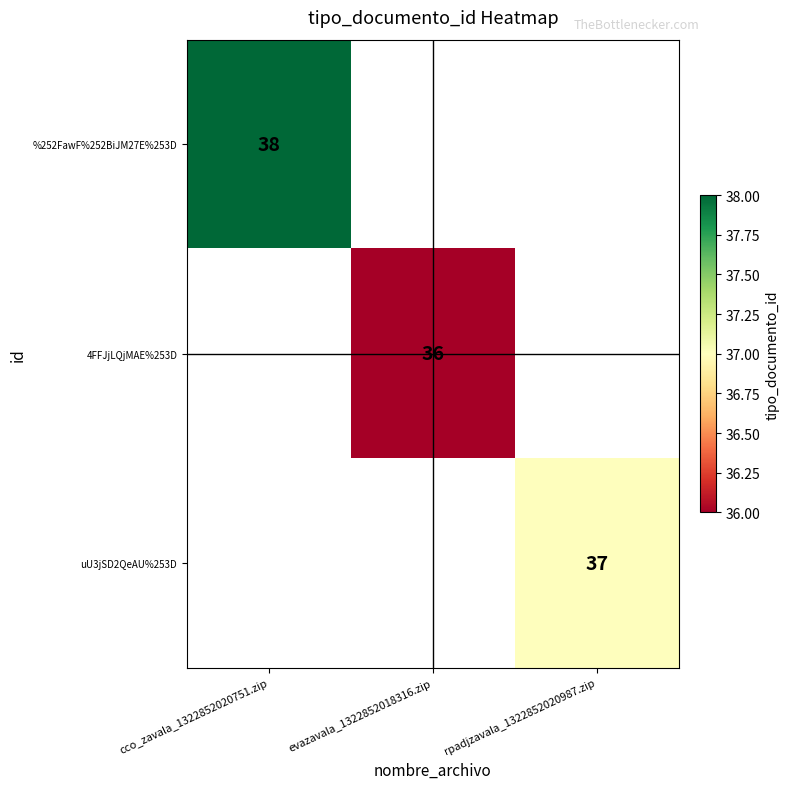

Is it true that uU3jSD2QeAU%253D equals 37 at rpadjzavala_1322852020987.zip?

True